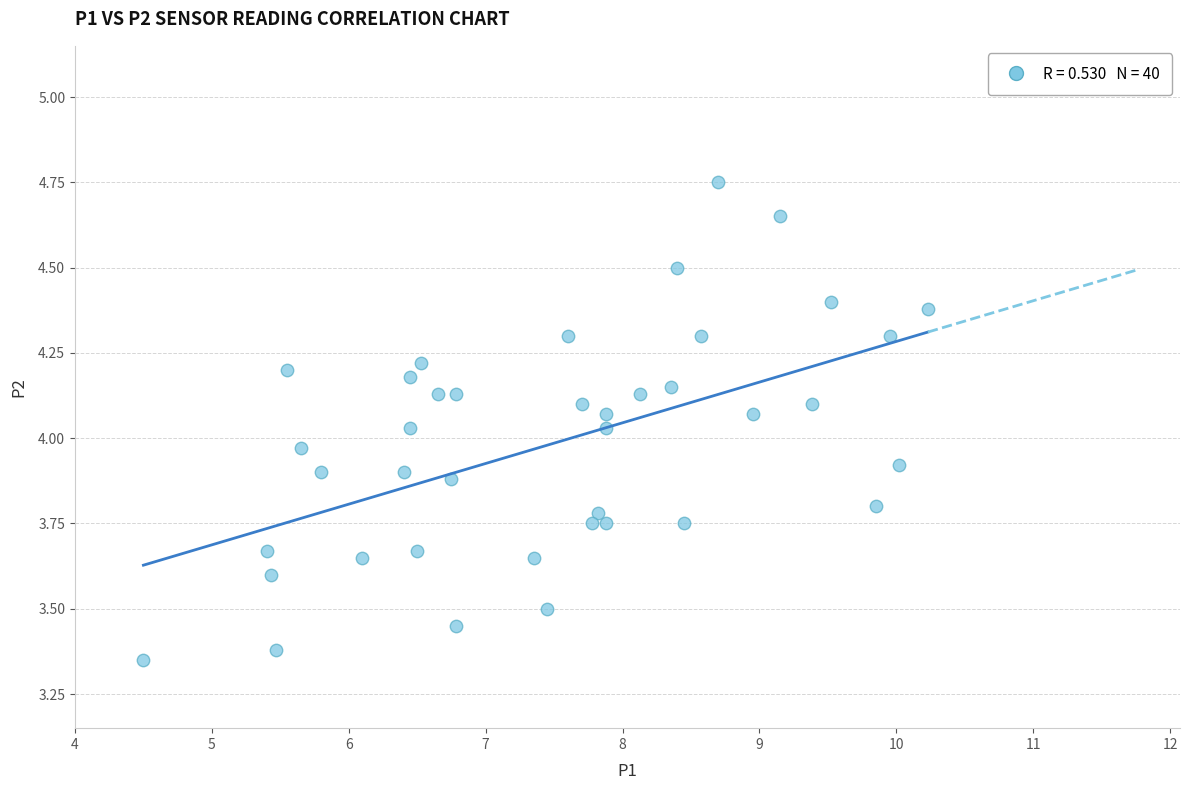

What is the range of Y values (max minus min)?

1.4